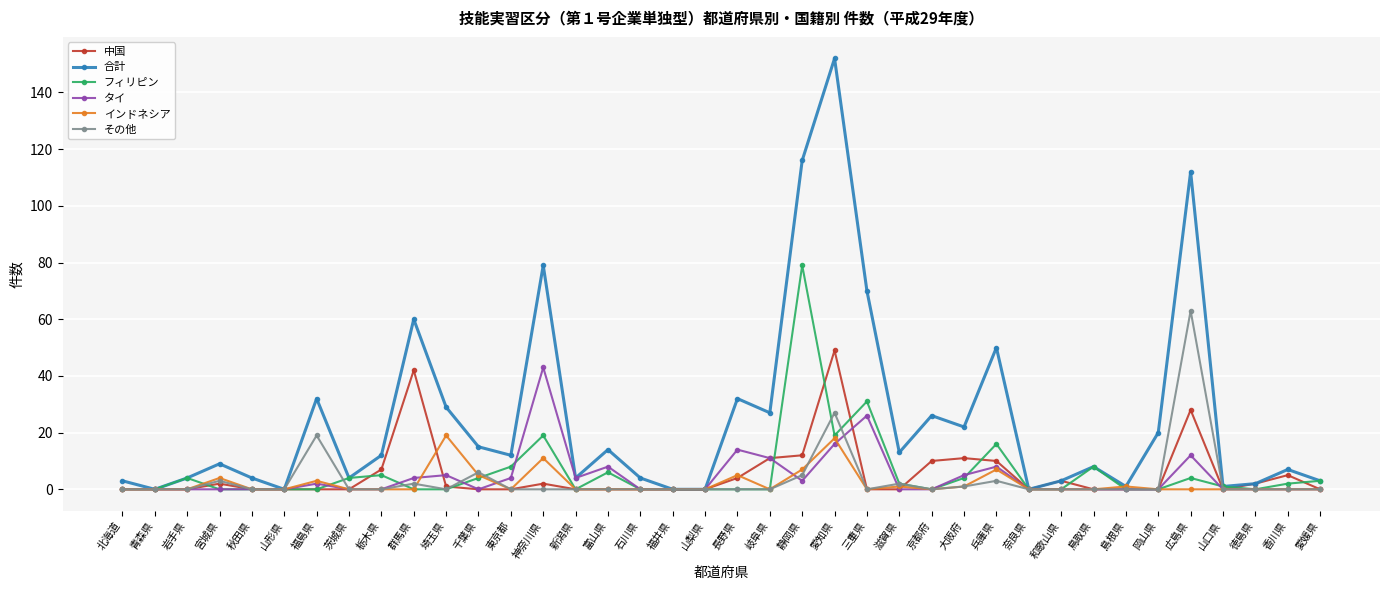

Which category has the highest value in the タイ series?

神奈川県